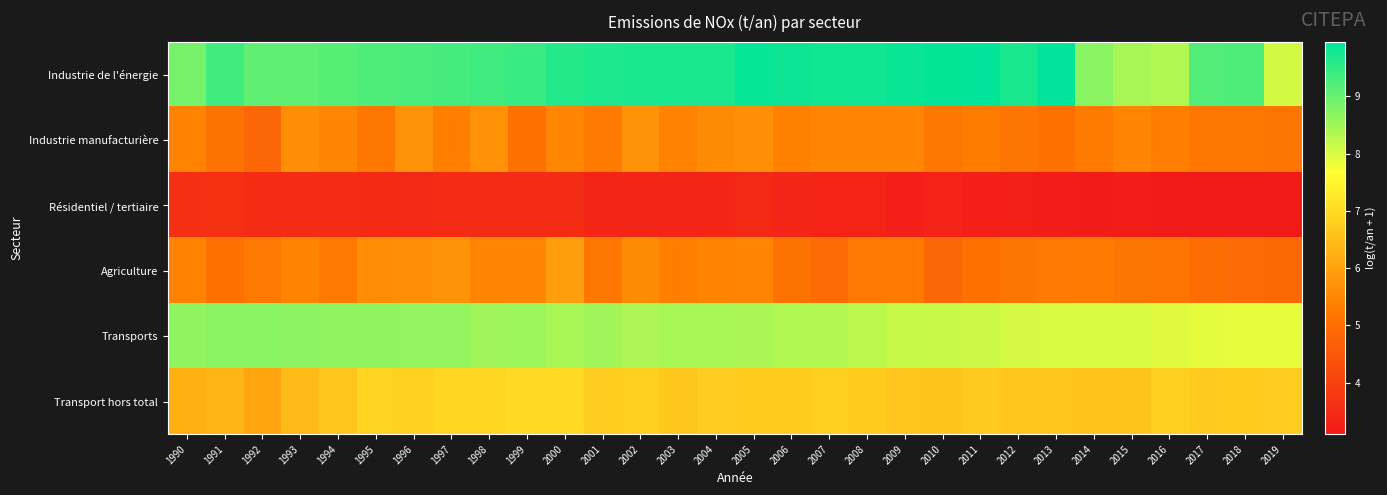

Which has a higher value, 2005 or 1992?

2005